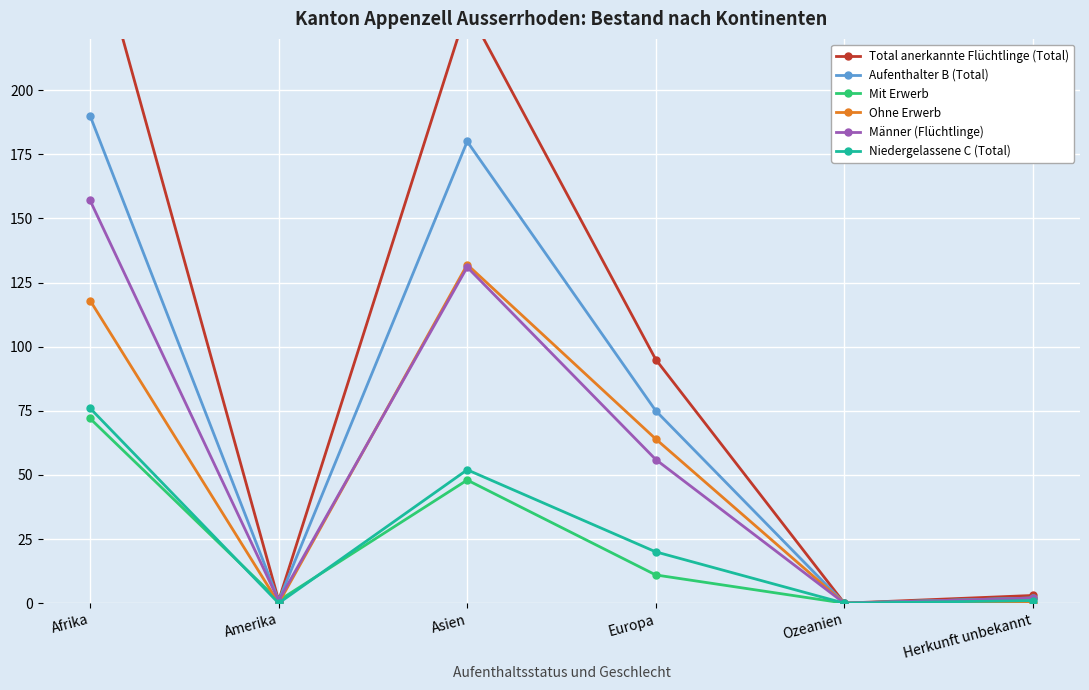

Count the number of categories in the chart.

6